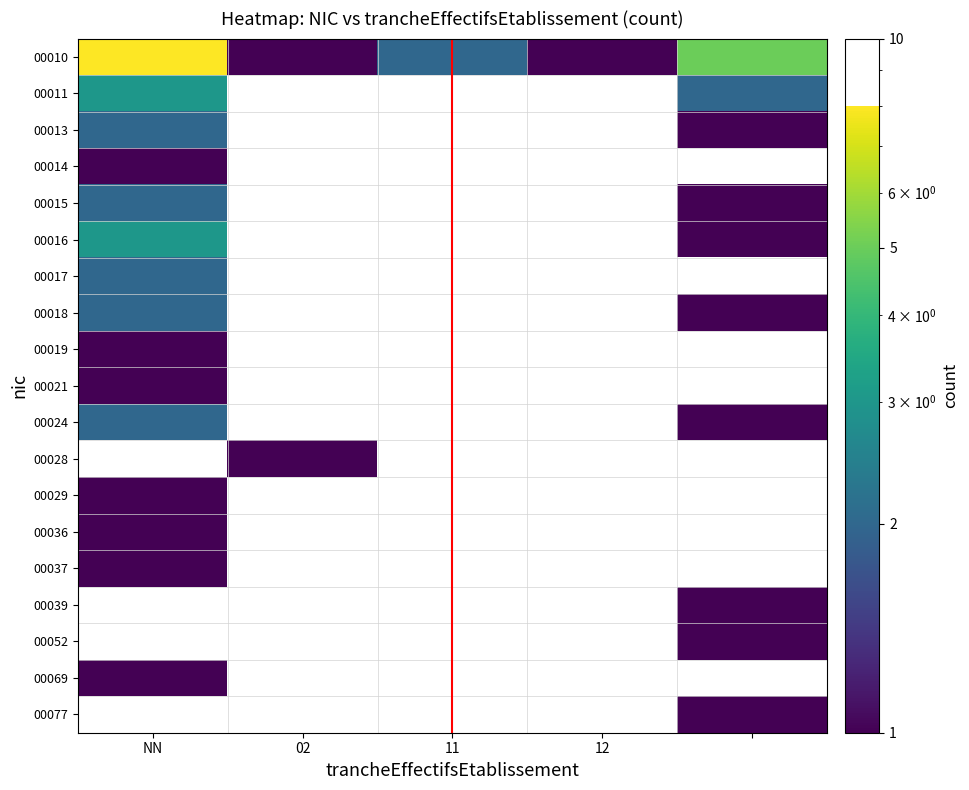

What is the maximum value shown in the chart?

8.0